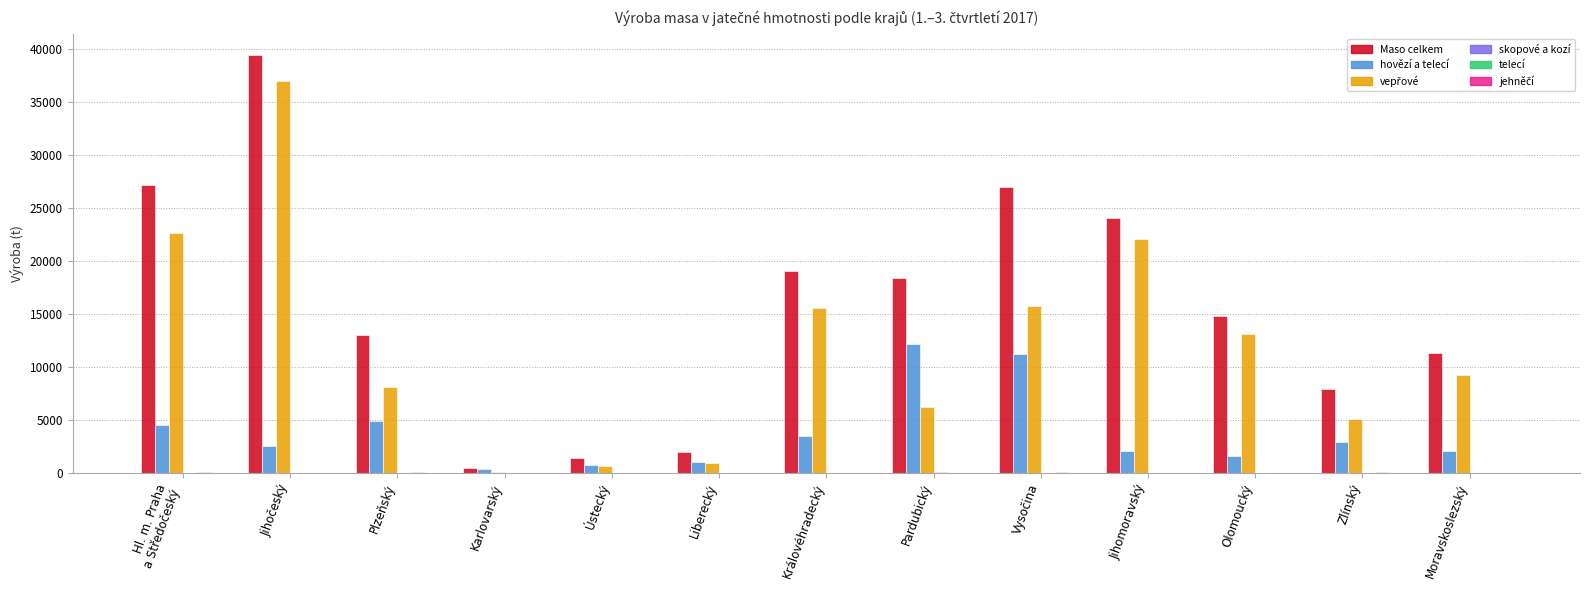

Which series has the largest total across all categories?

Maso celkem